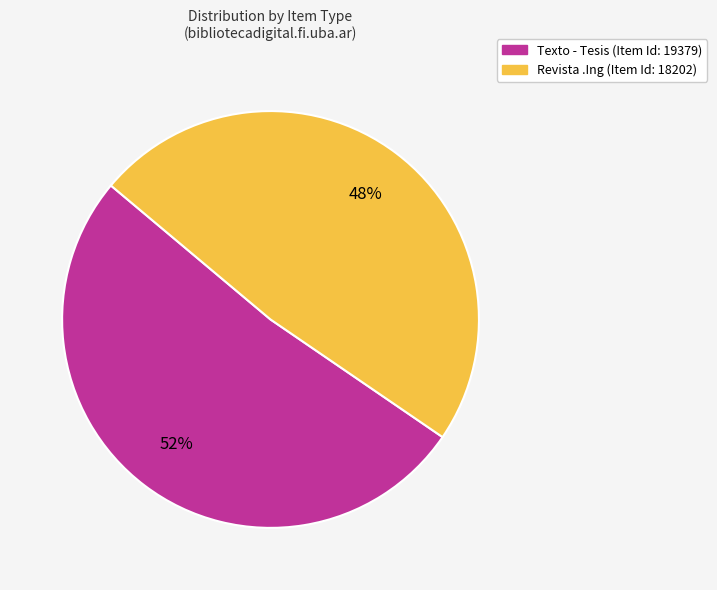

Which category accounts for the majority?

Texto - Tesis